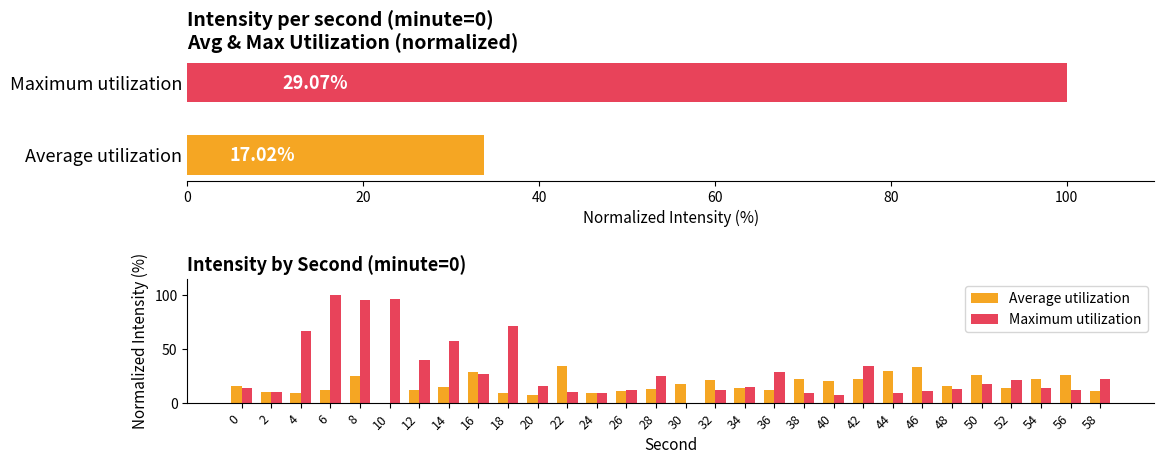

What is the difference between the second highest and second lowest values in the Maximum utilization series?

89.5